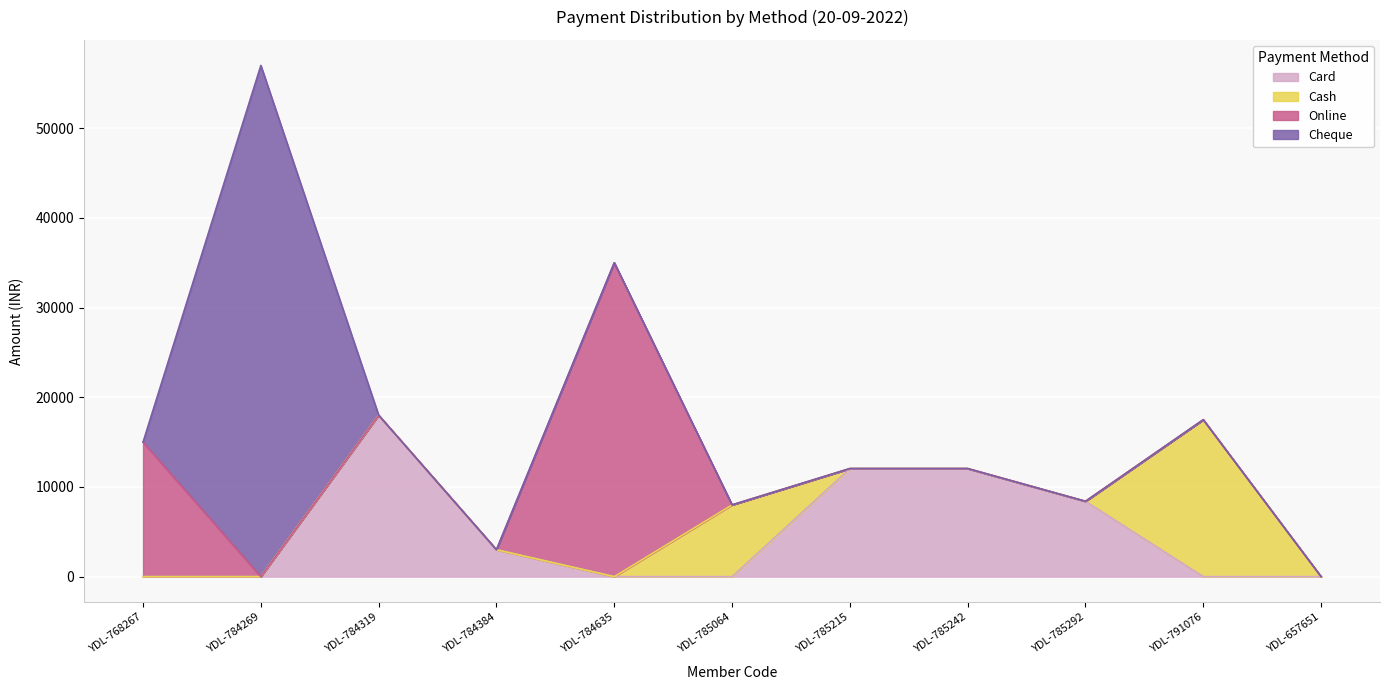

At which category does Cash reach its first local peak?

YDL-785064